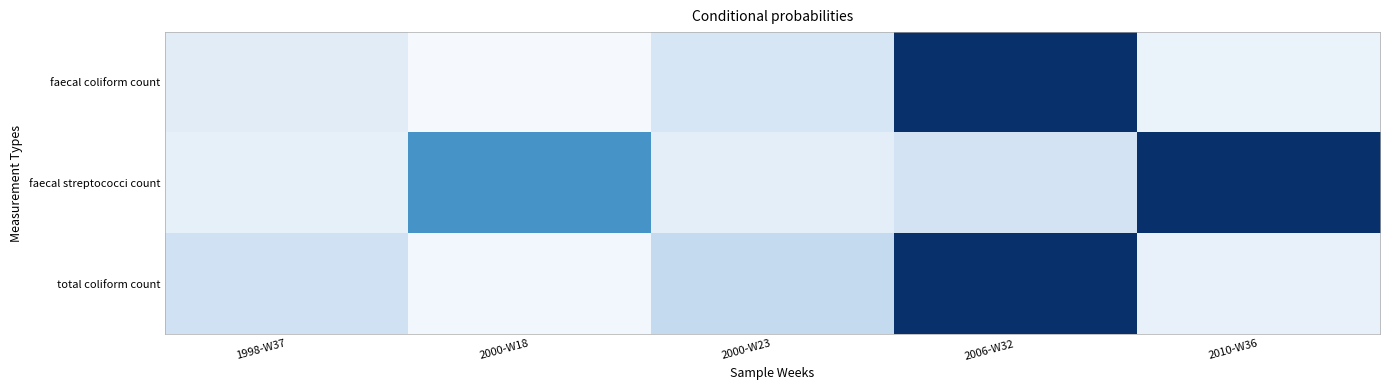

List the series in order of their peak value, lowest first.

faecal coliform count, faecal streptococci count, total coliform count